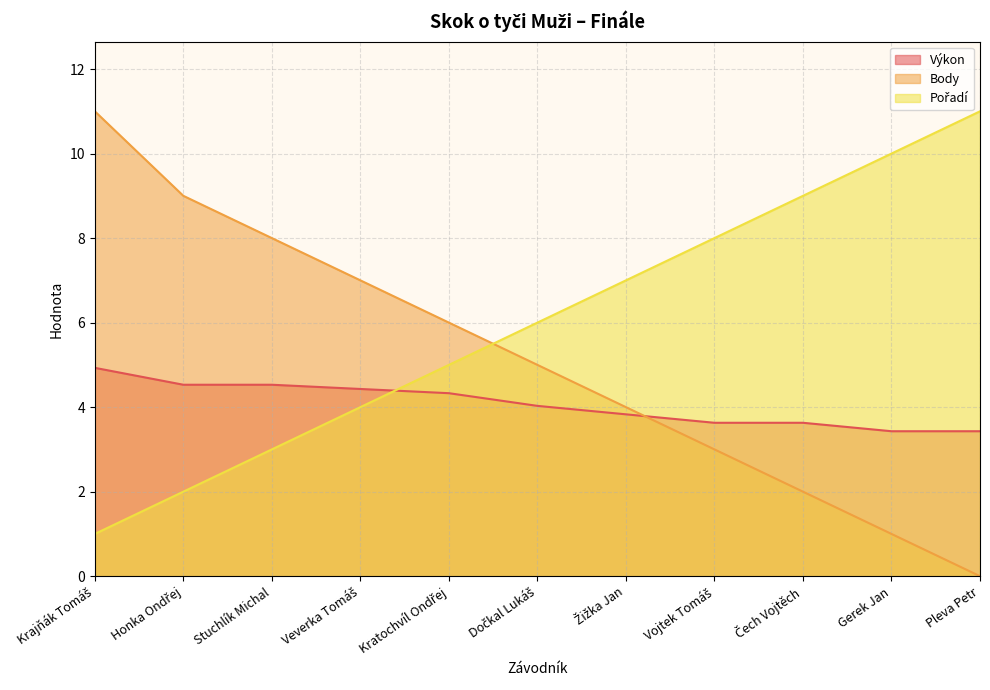

What are all the series names shown in the legend?

Výkon, Body, Pořadí